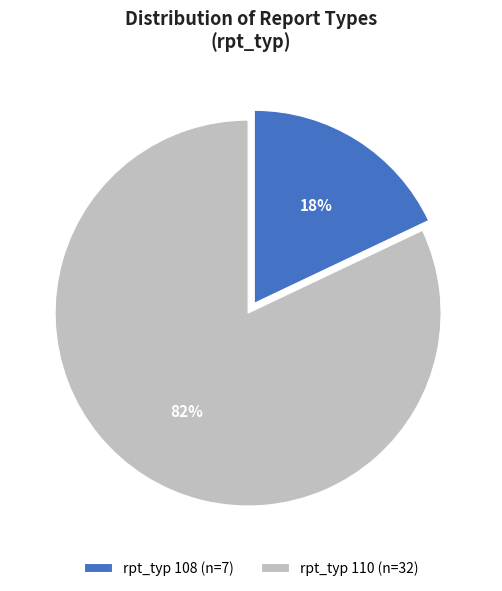

To the nearest percent, what percentage of the pie is rpt_typ 110 (n=32)?

82%